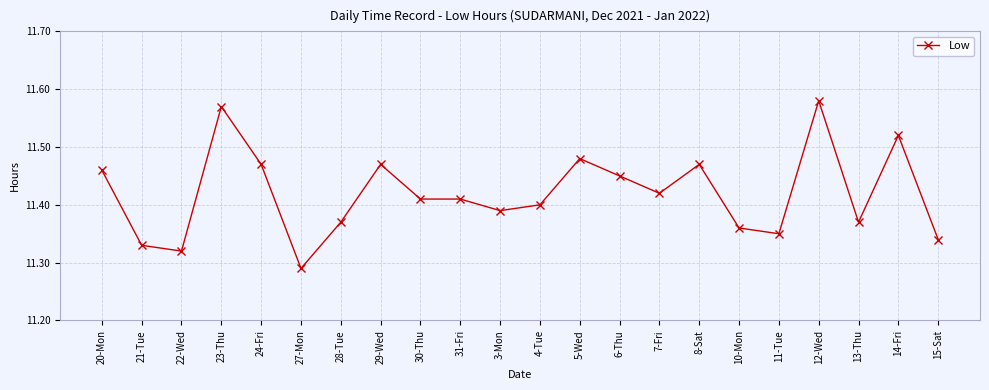

What is the sum of all values?

251.2